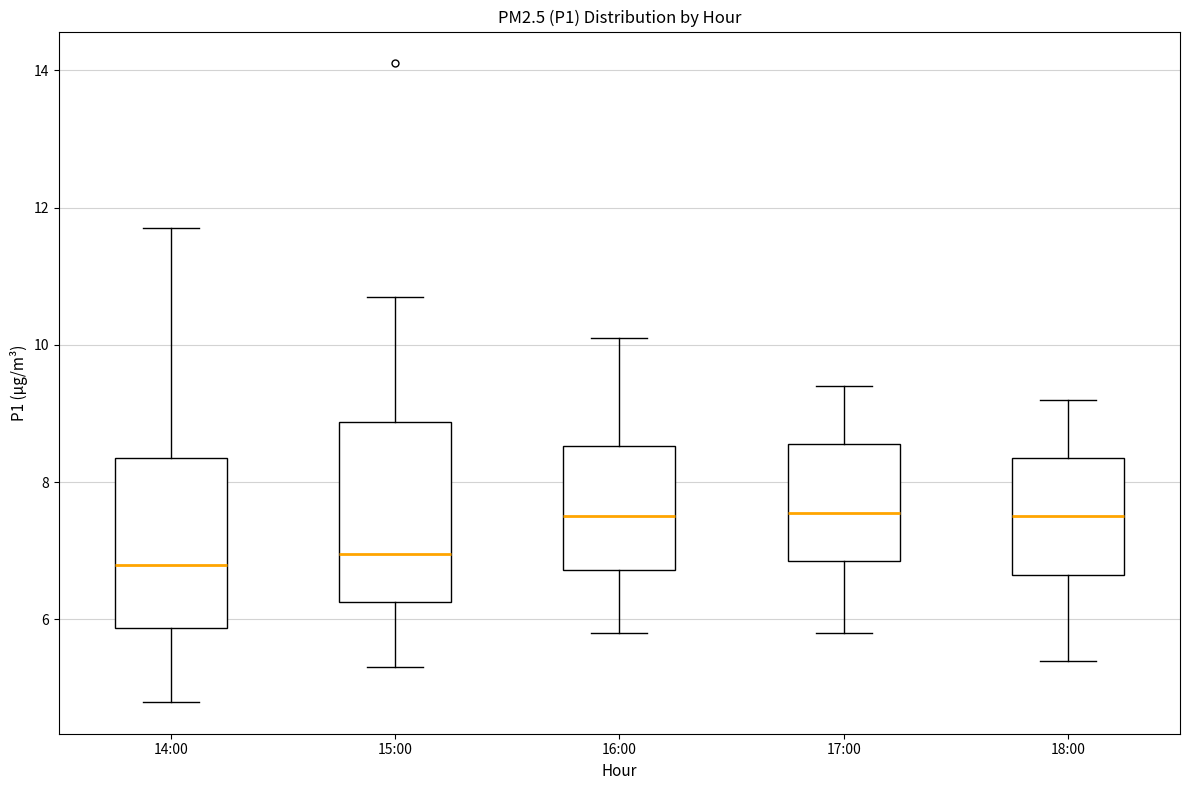

Where does the median line of the box for 14:00 sit on the y-axis? The values are not printed on the chart, so give them approximately, as read against the axis.

6.8